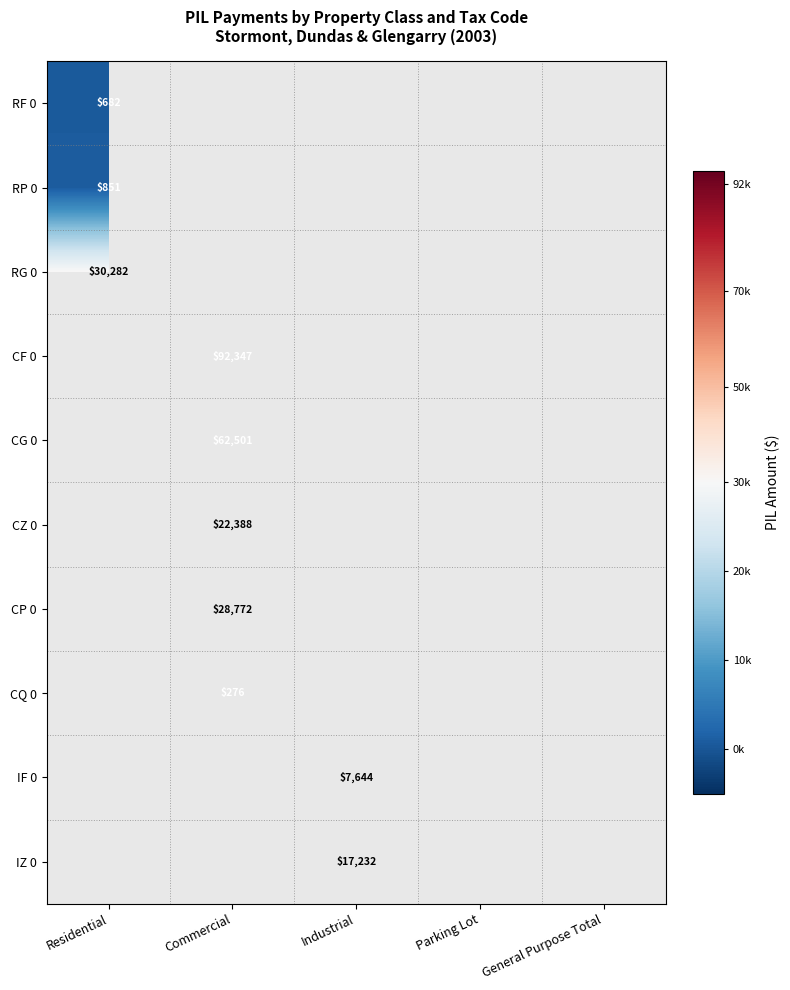

True or false: RP 0 has a value of 851 at Residential.

True